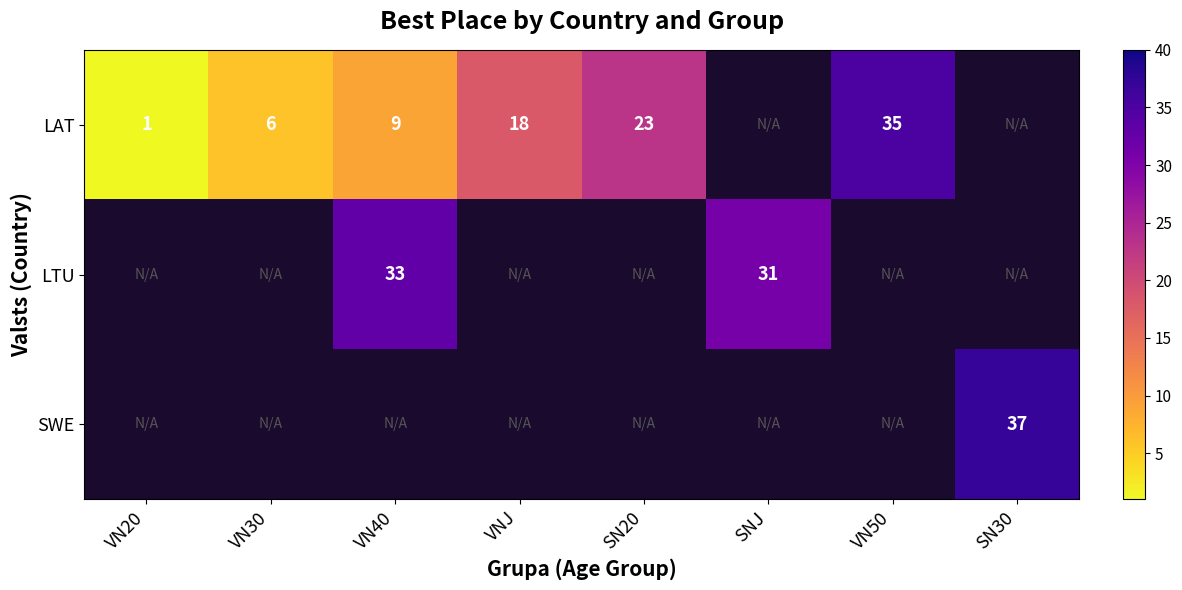

What is the difference between the LAT values at SN20 and VN50?

12